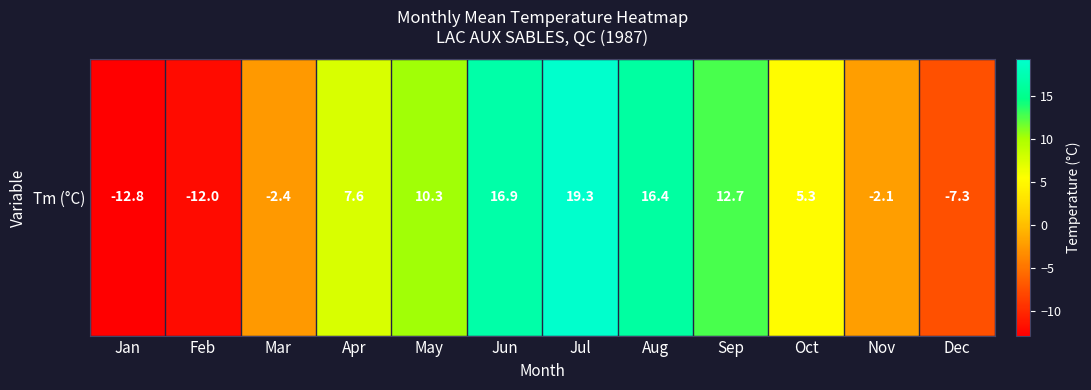

How many values are above zero?

7